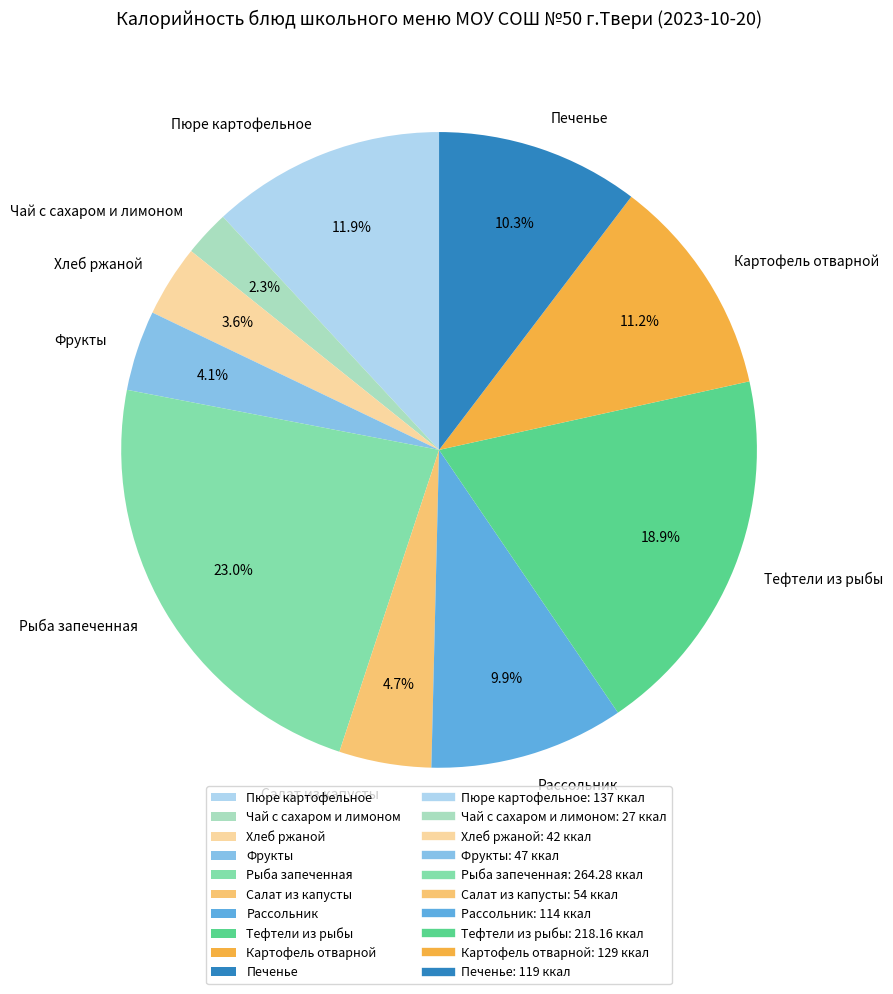

What is the smallest slice in the pie chart?

Чай с сахаром и лимоном